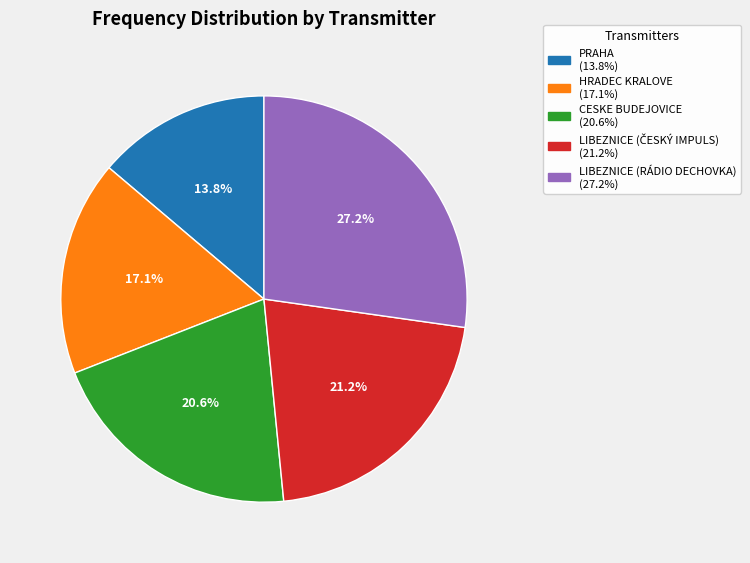

Approximately how many times larger is the value at CESKE BUDEJOVICE compared to LIBEZNICE (RÁDIO DECHOVKA)?

0.8